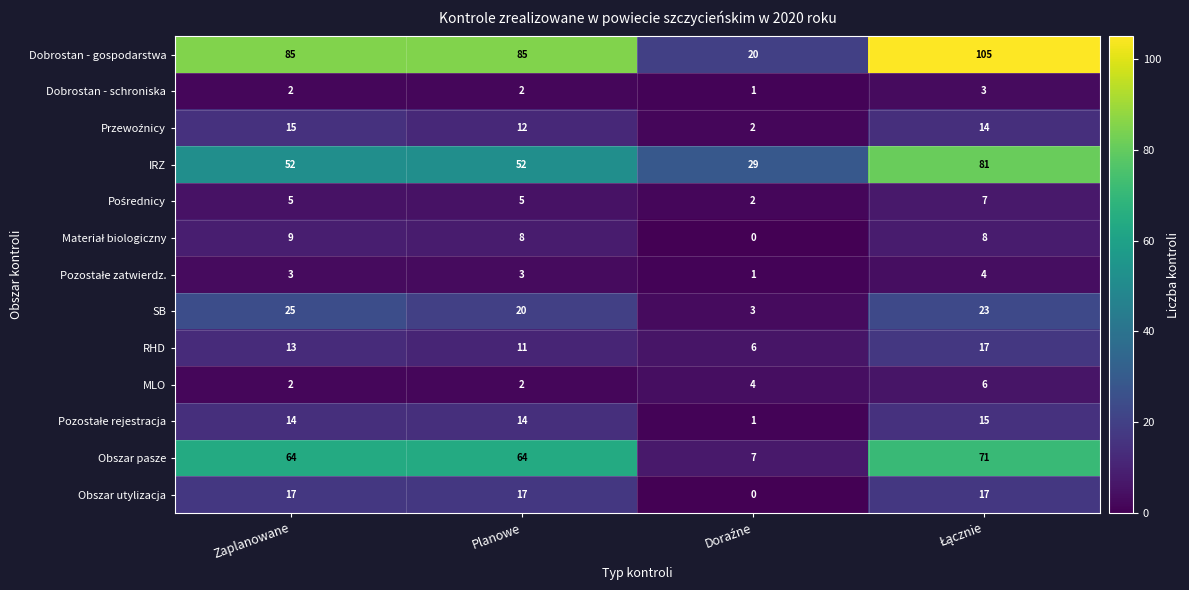

The value of Obszar pasze at Zaplanowane is 64. True or false?

True